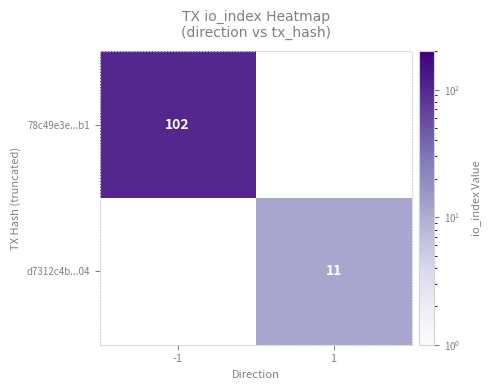

The d7312c4b...04 series shows 11 at 1. True or false?

True